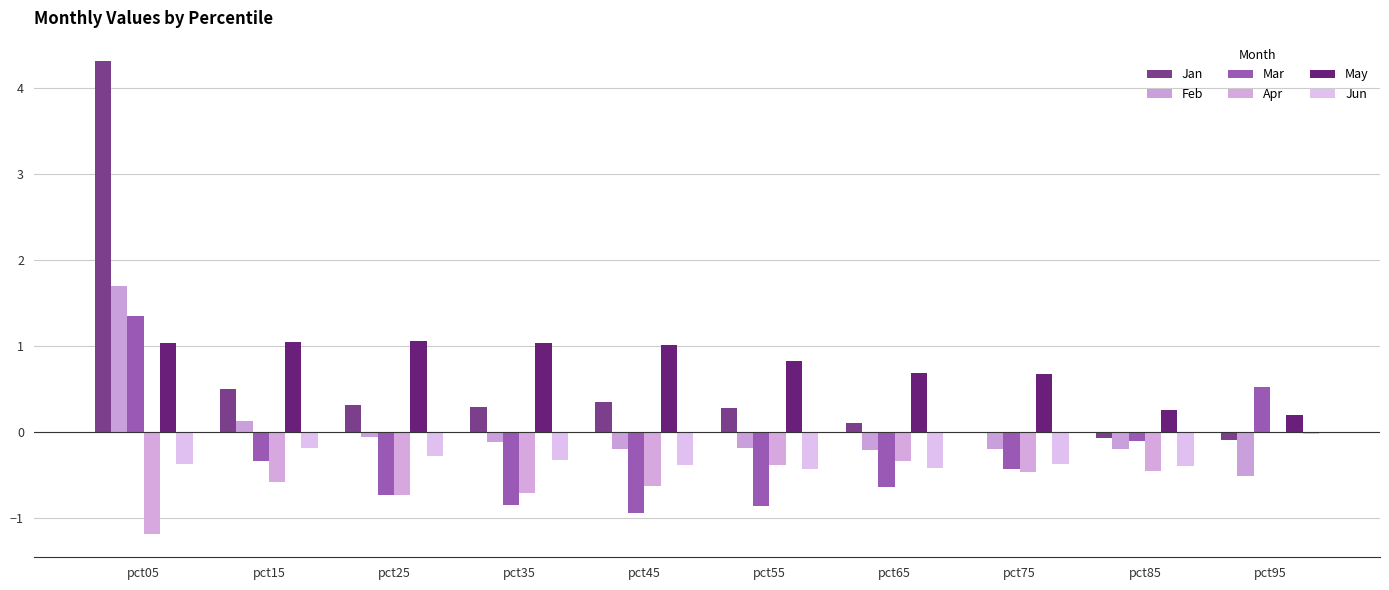

What is the highest value of the May series?

1.1